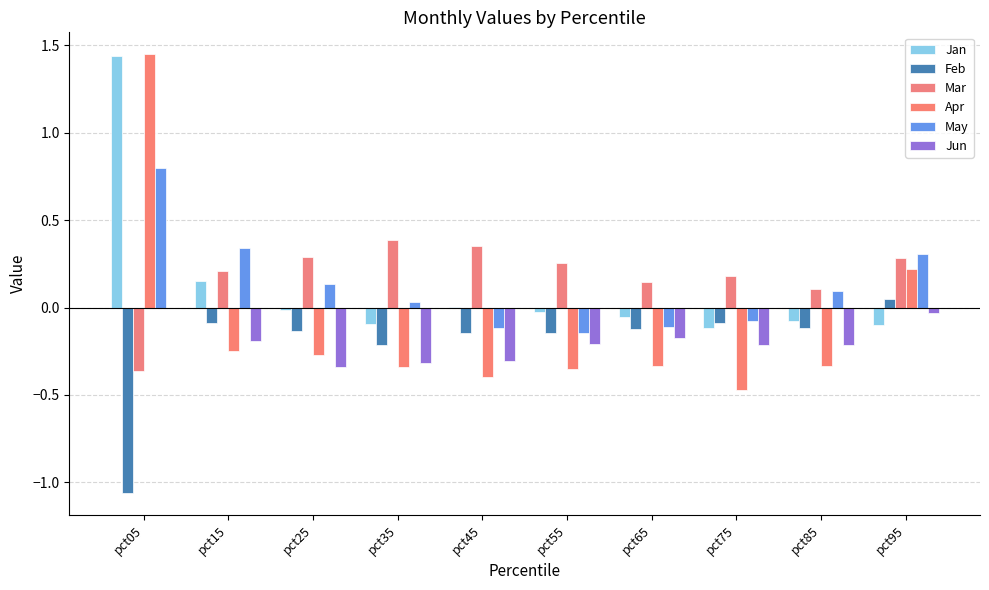

Which series has the widest spread of values?

Apr